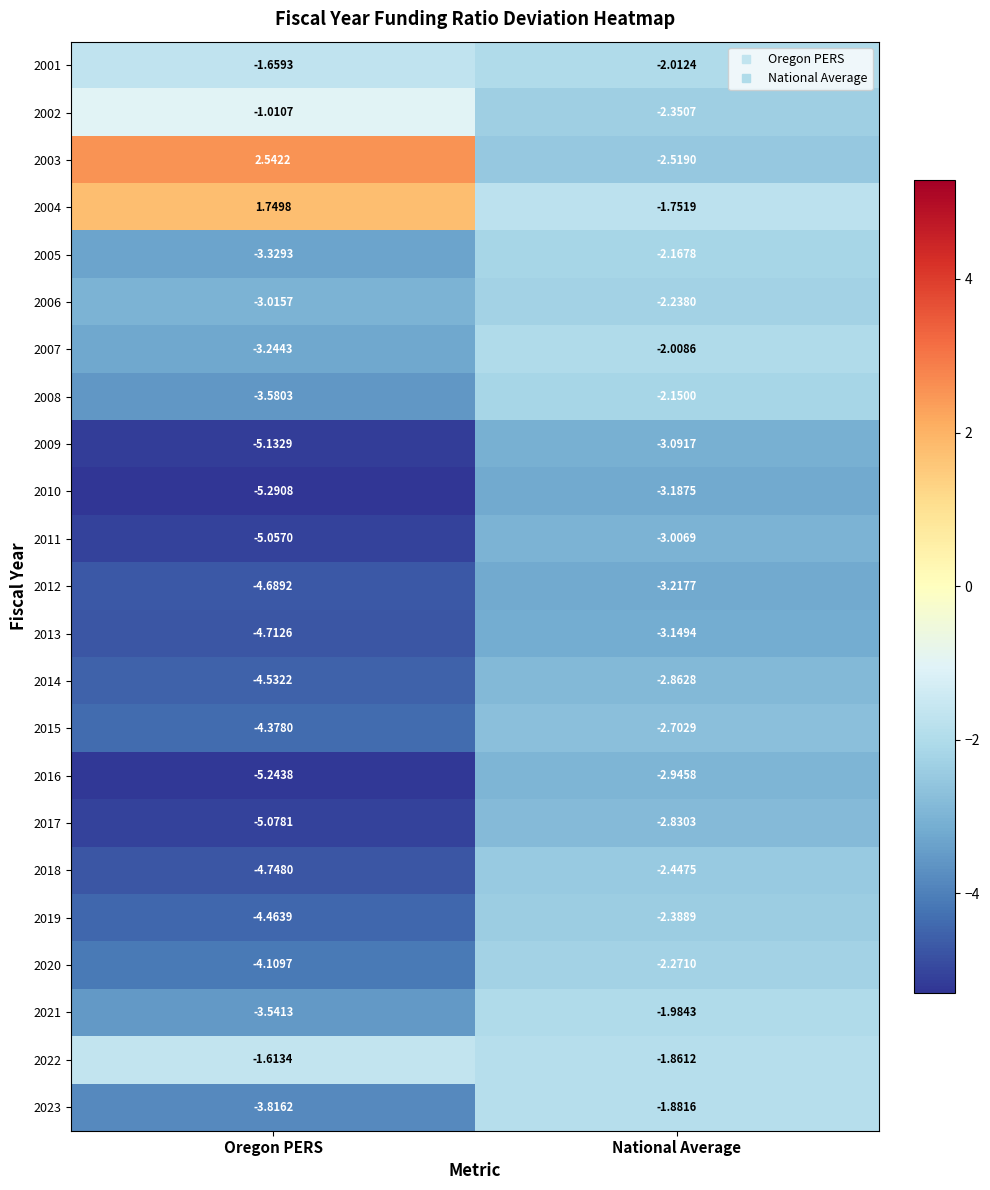

What is the spread (max minus min) of values at Oregon PERS?

7.8